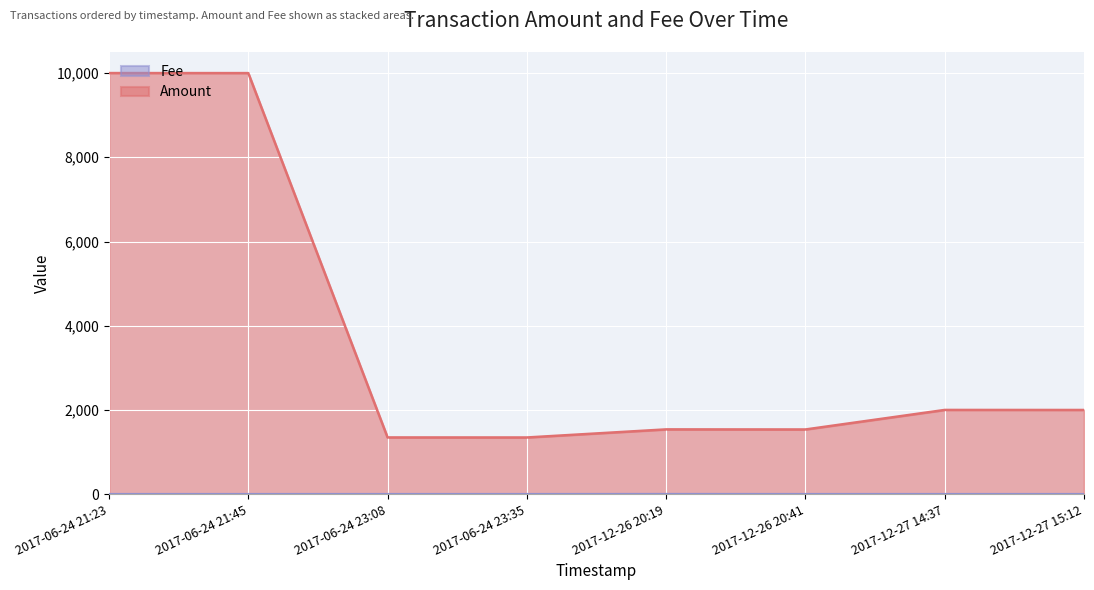

List the series in order of their peak value, lowest first.

Fee, Amount